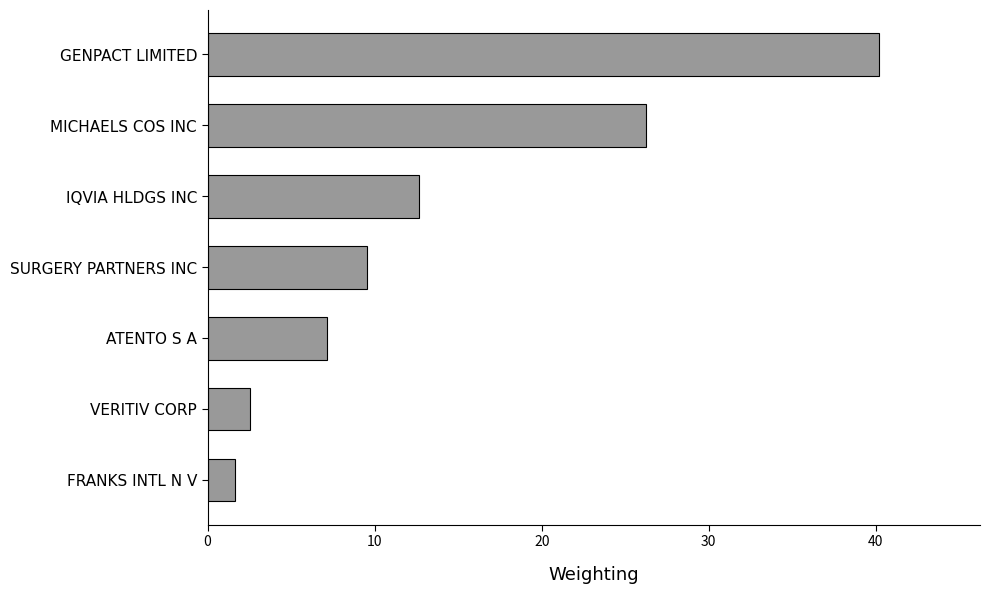

Is it true that the value at IQVIA HLDGS INC is 2.5?

False